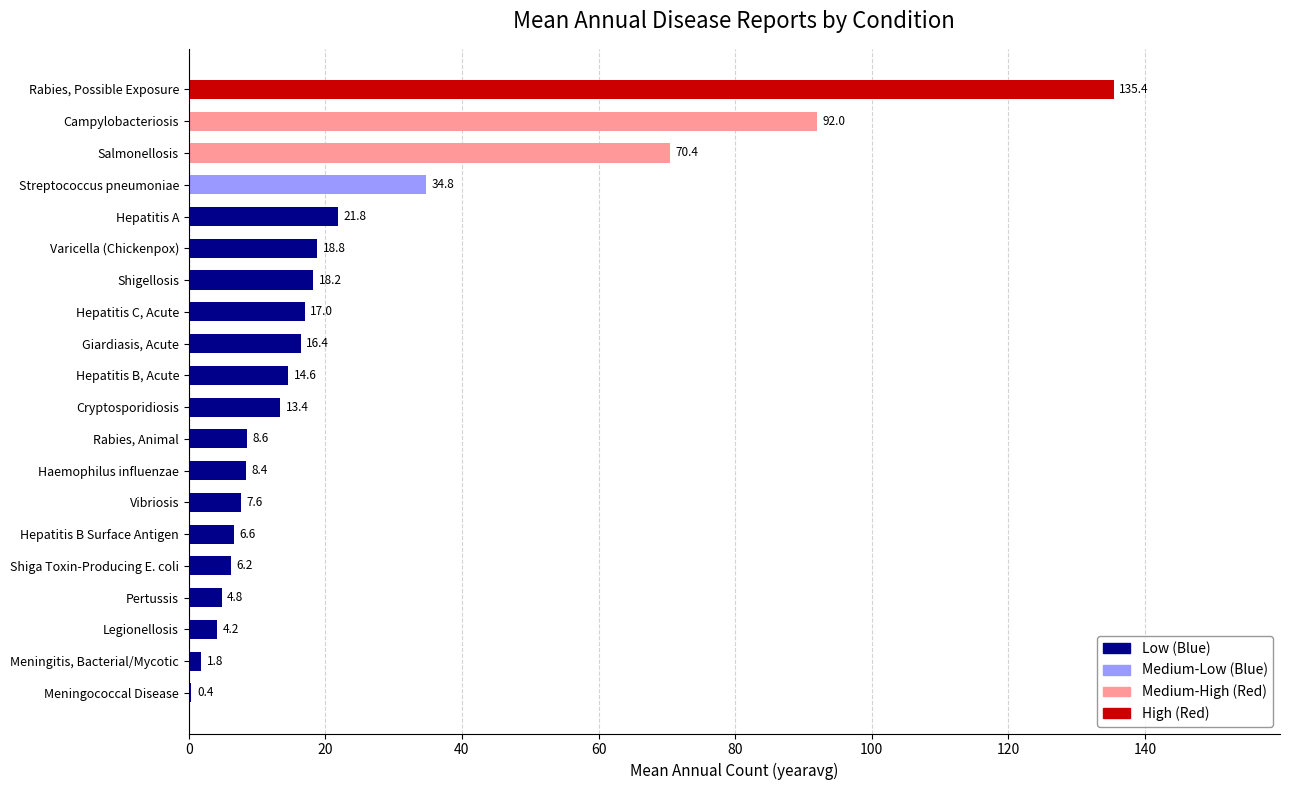

What is the change in value from Shiga Toxin-Producing E. coli to Hepatitis B Surface Antigen?

+0.4